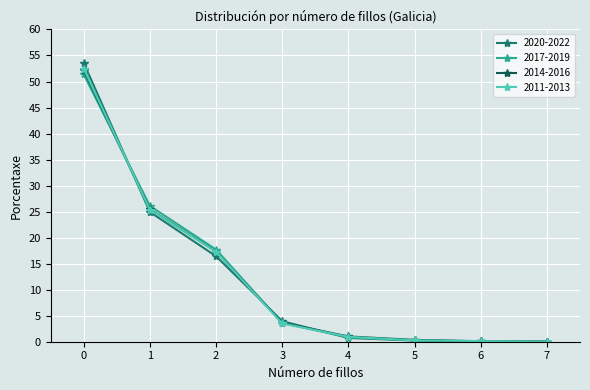

At how many categories does at least one series exceed 8?

3